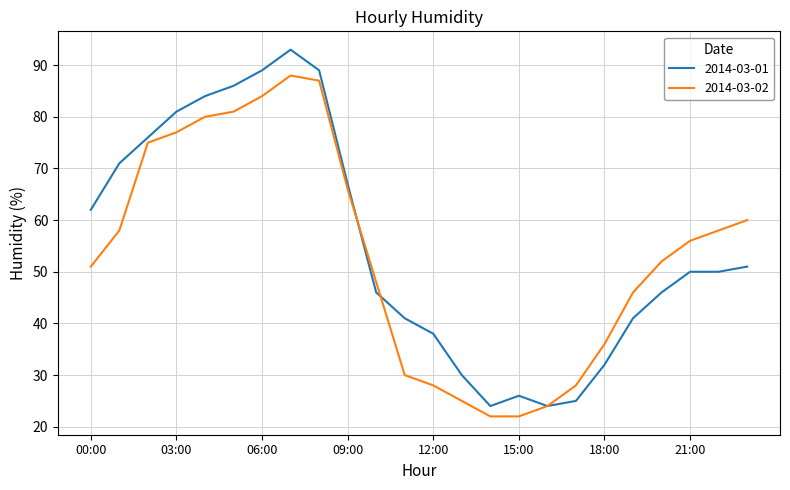

What is the maximum value shown in the chart?

93